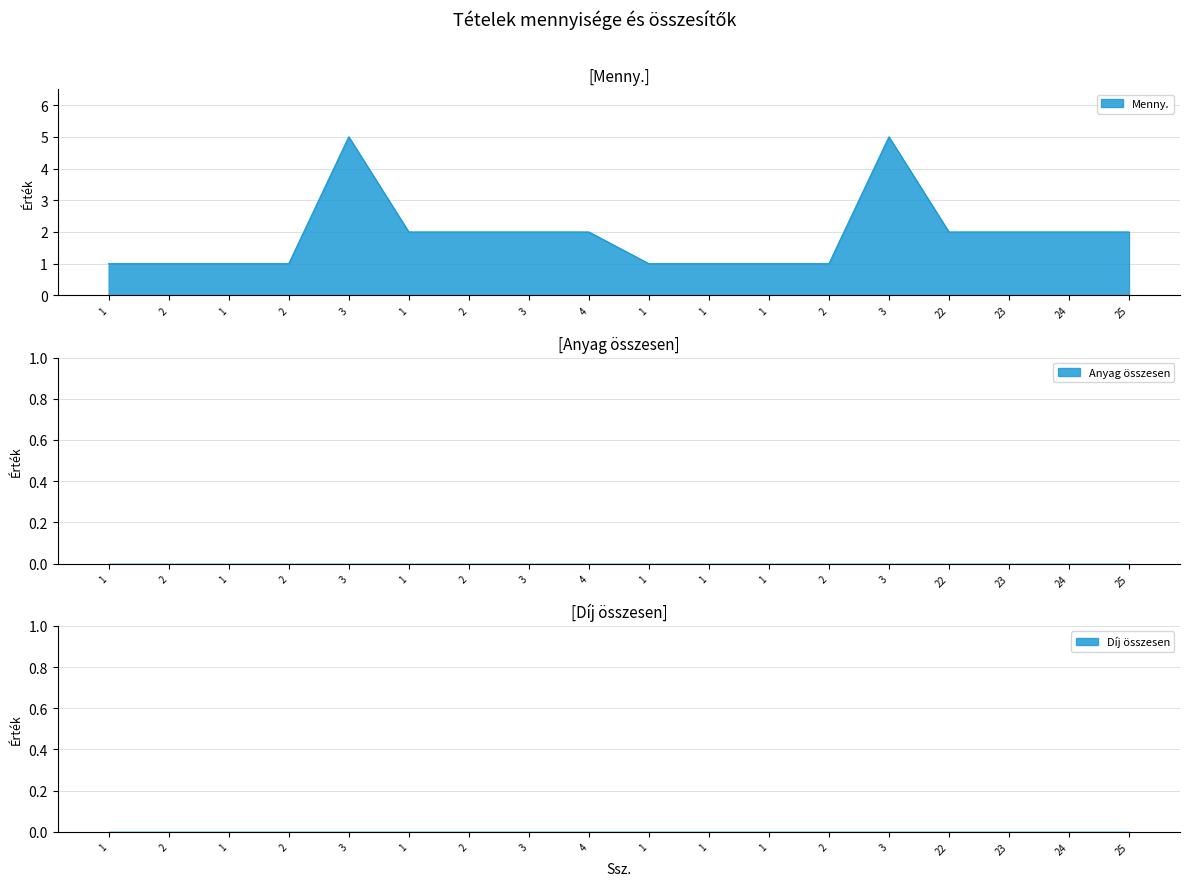

What is the maximum value shown in the chart?

5